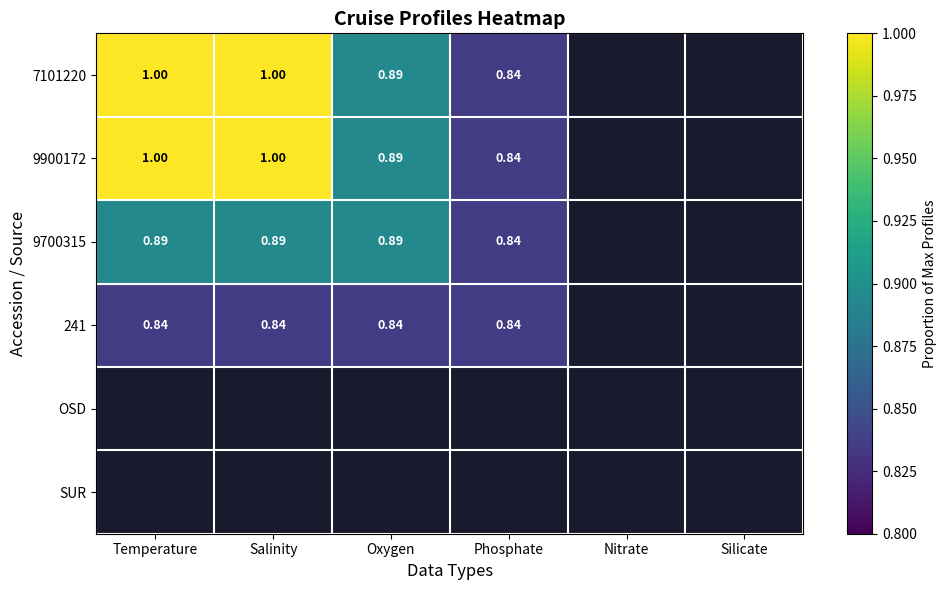

How many values in 9900172 are above zero?

4